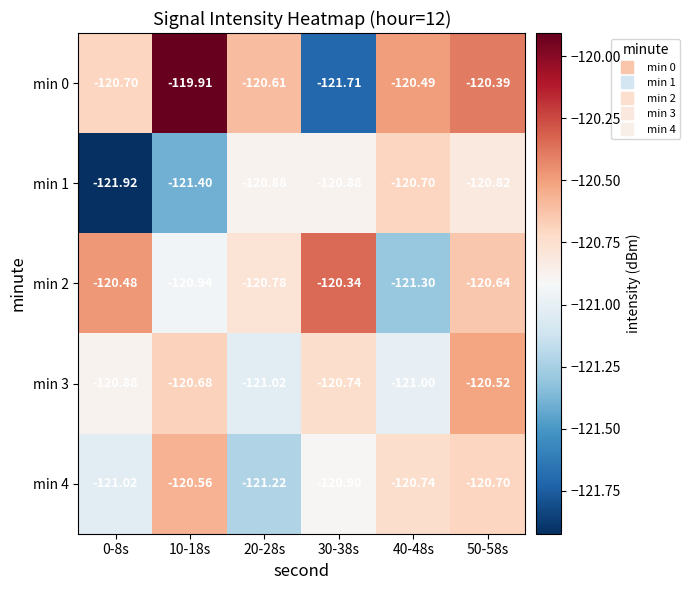

Is the value of min 1 at 20-28s greater than the value of min 0 at 30-38s?

Yes